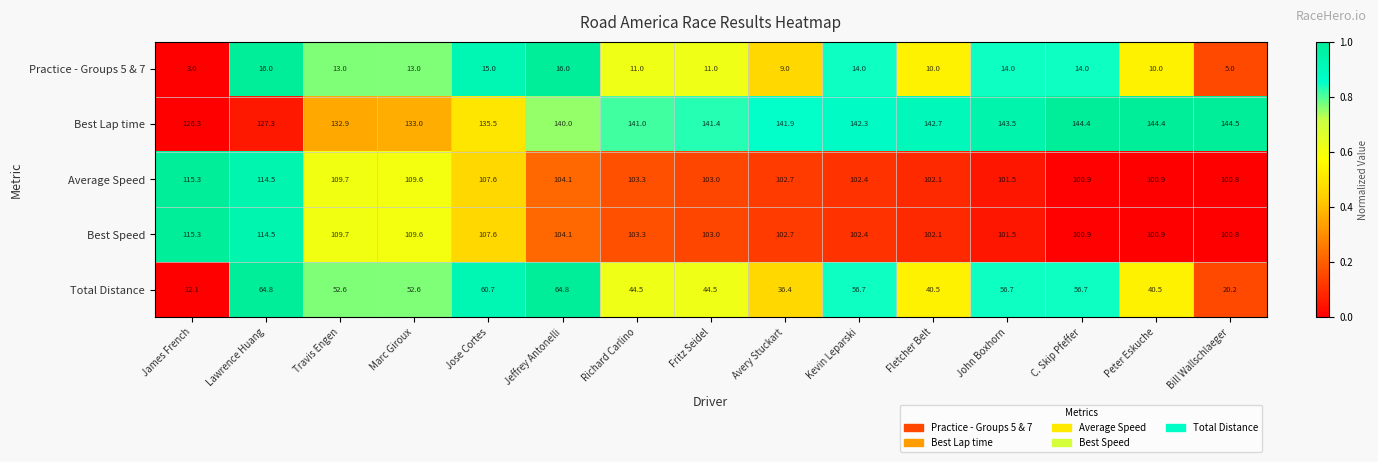

What is the smallest value displayed?

3.0